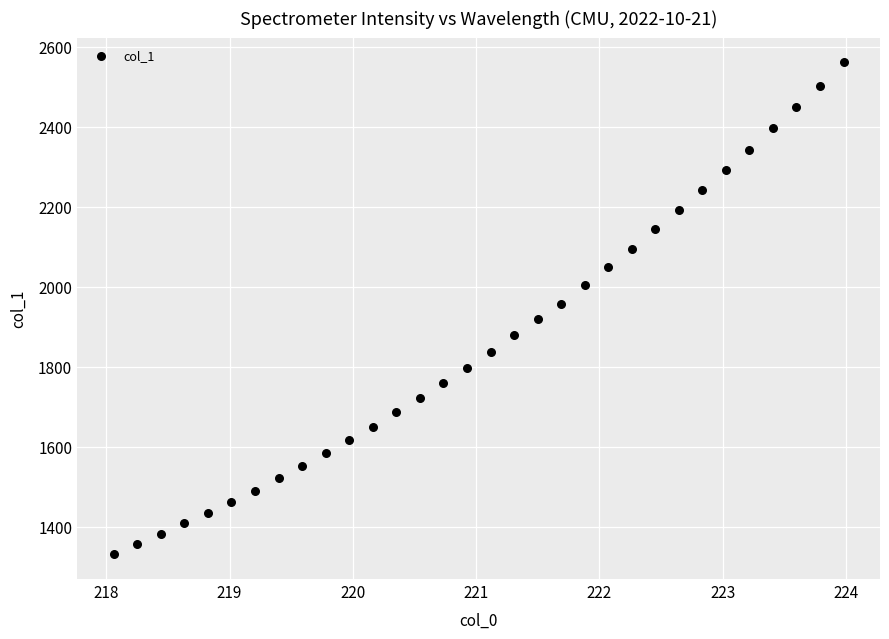

What is the range of X values (max minus min)?

5.9